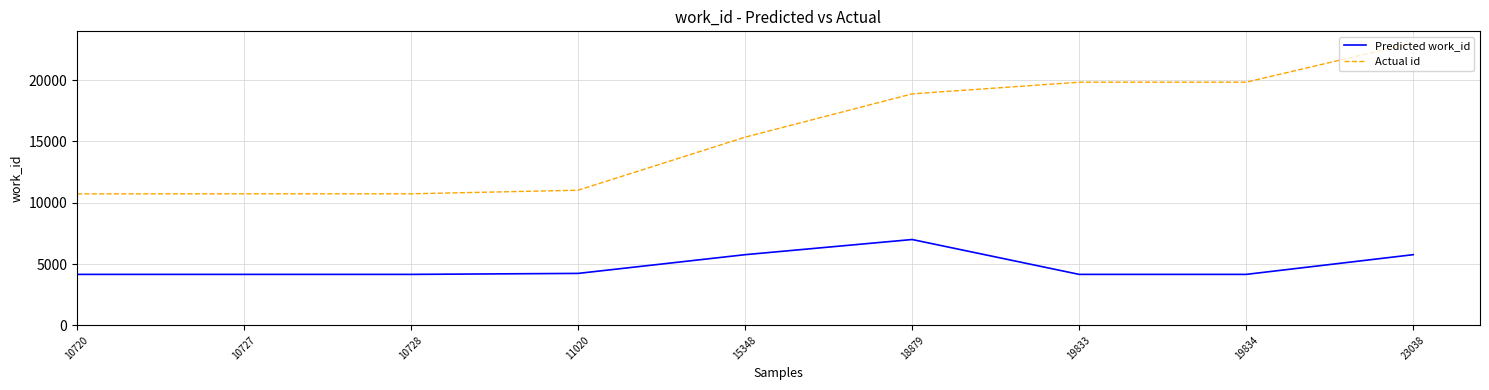

Which series has the largest range (max minus min)?

Actual id